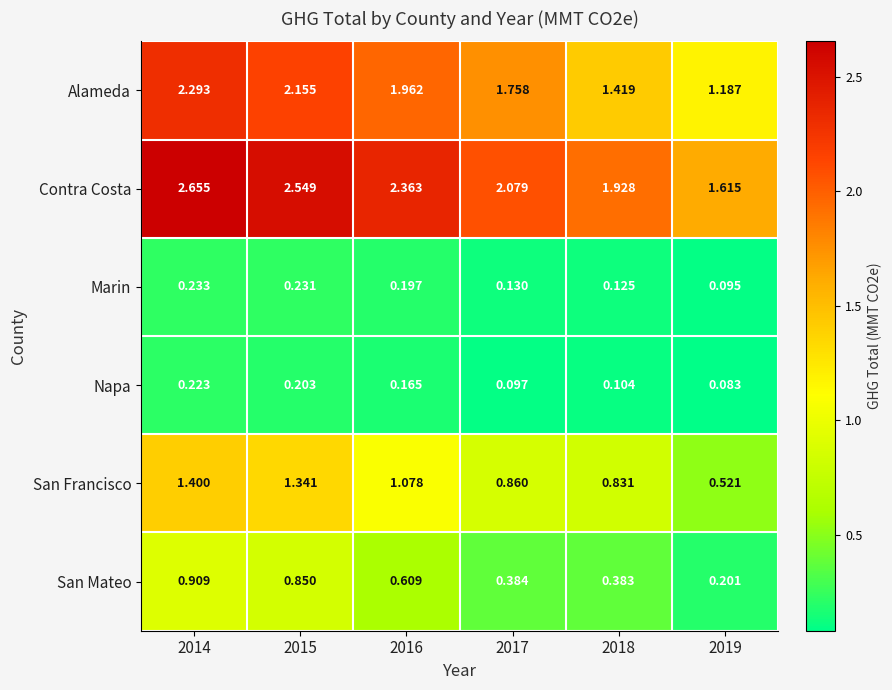

At 2017, list the series in order from largest to smallest.

Contra Costa, Alameda, San Francisco, San Mateo, Marin, Napa